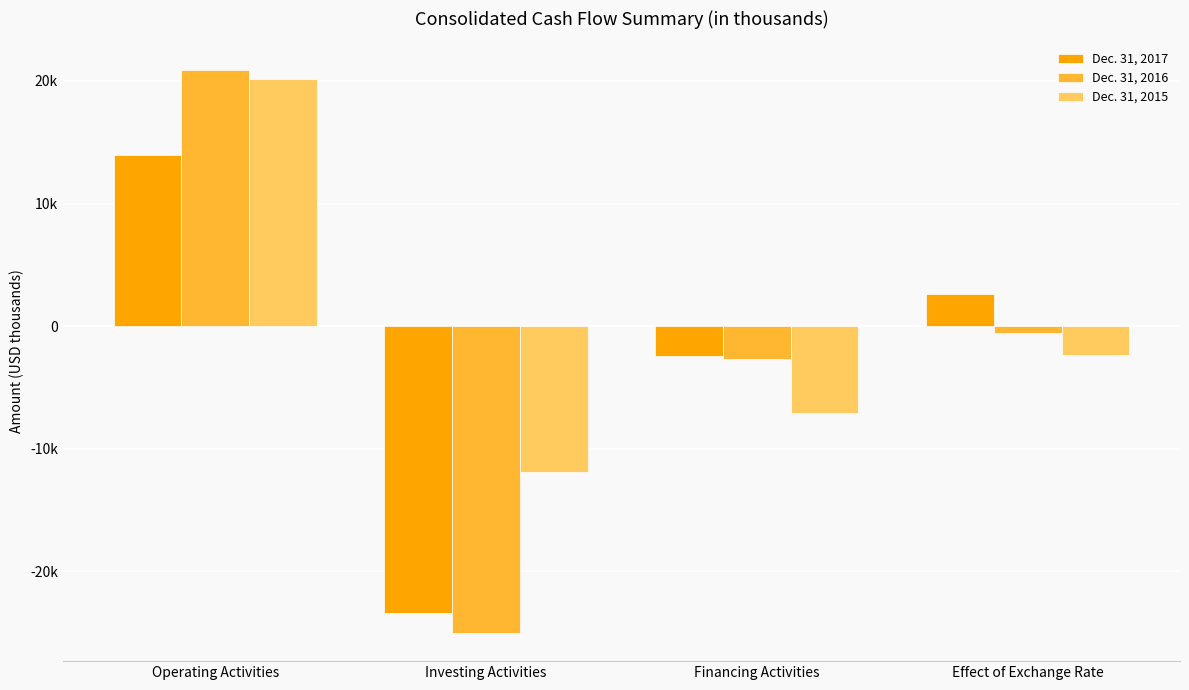

What is the greatest value displayed?

20926